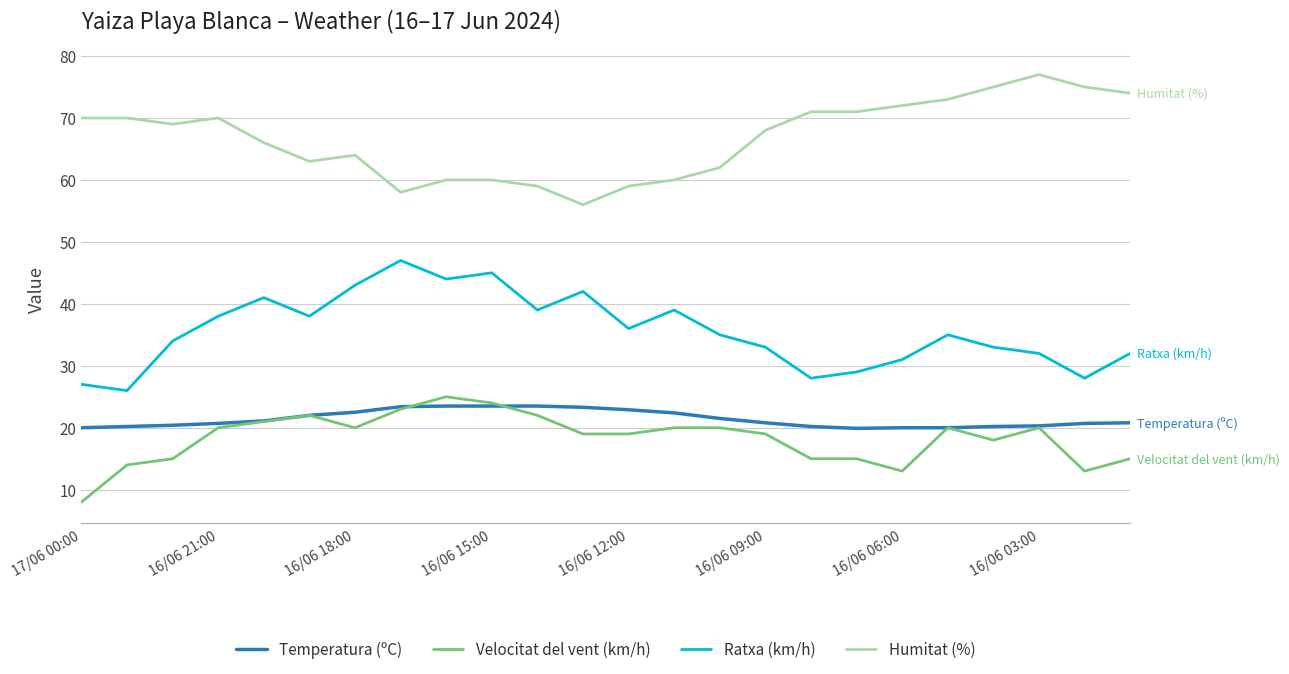

What is the smallest value displayed?

8.0